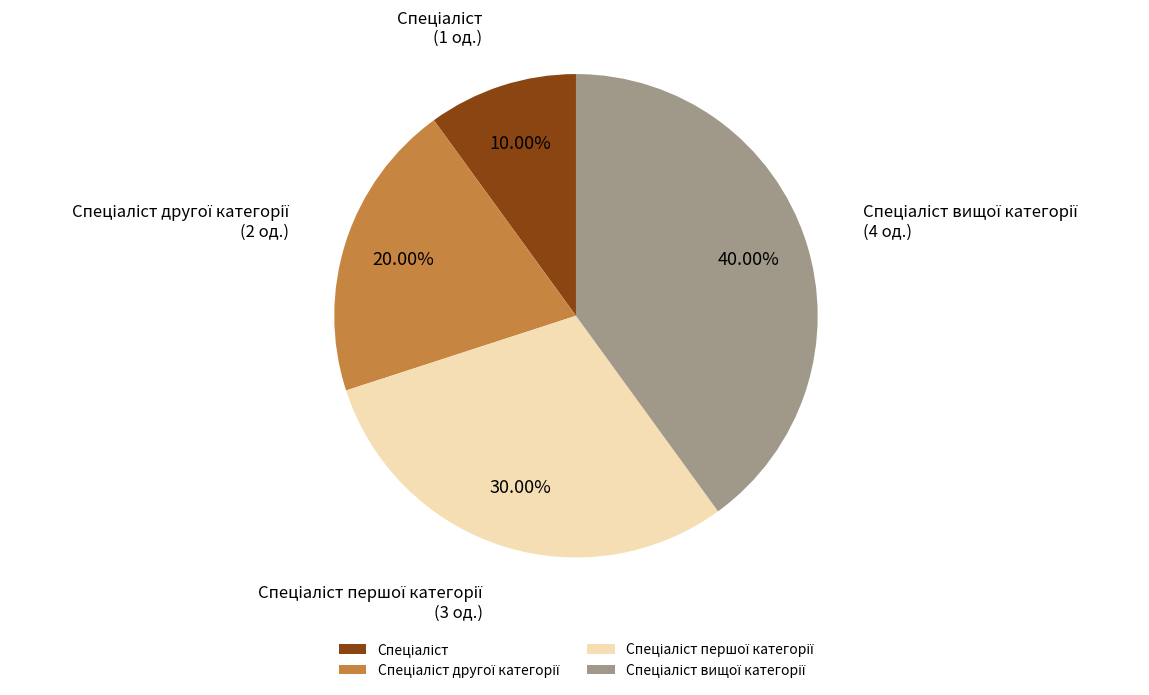

How many segments does this pie chart have?

4